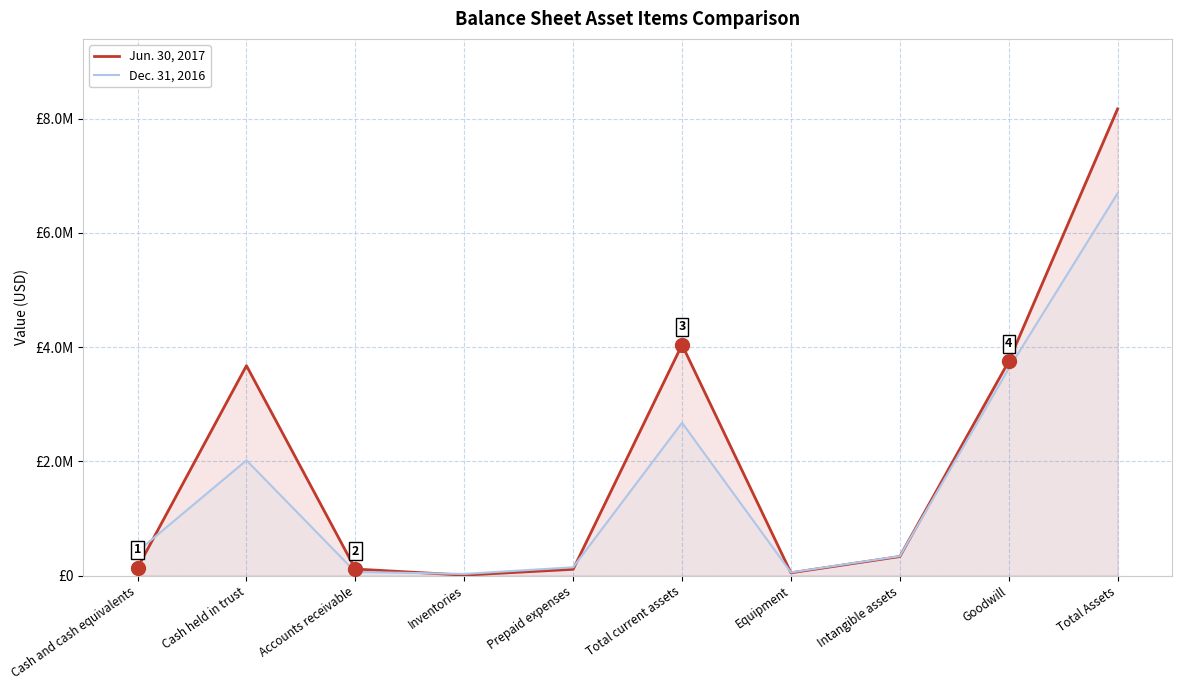

List the series in order of their peak value, highest first.

Jun. 30, 2017, Dec. 31, 2016